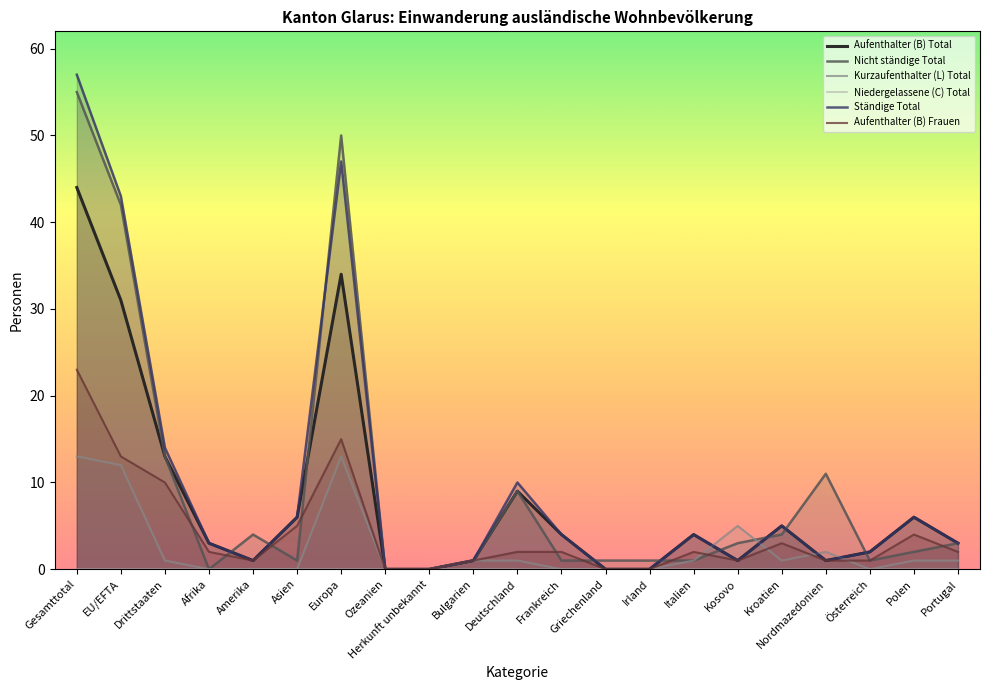

At which label is Ständige Total closest to 28?

Drittstaaten